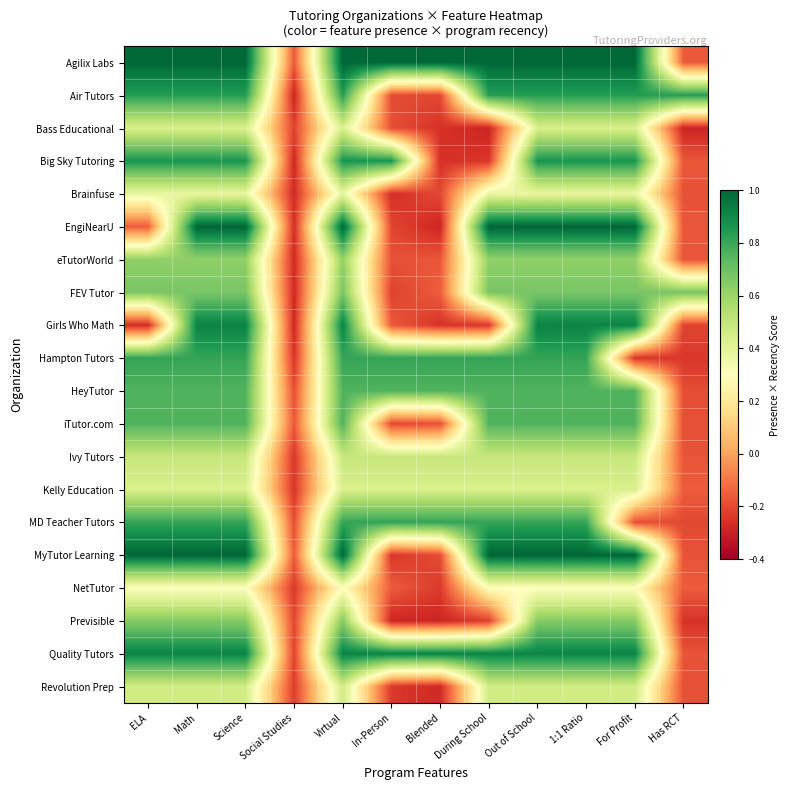

What is the total value across all series at Out of School?

14.1